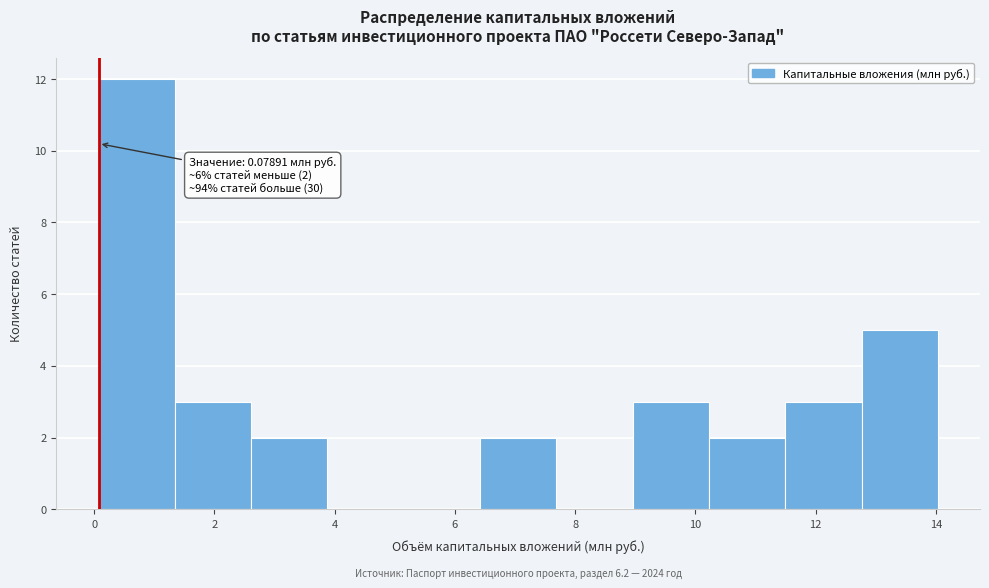

Which range on the x-axis has the tallest bar?

0.0 to 1.4